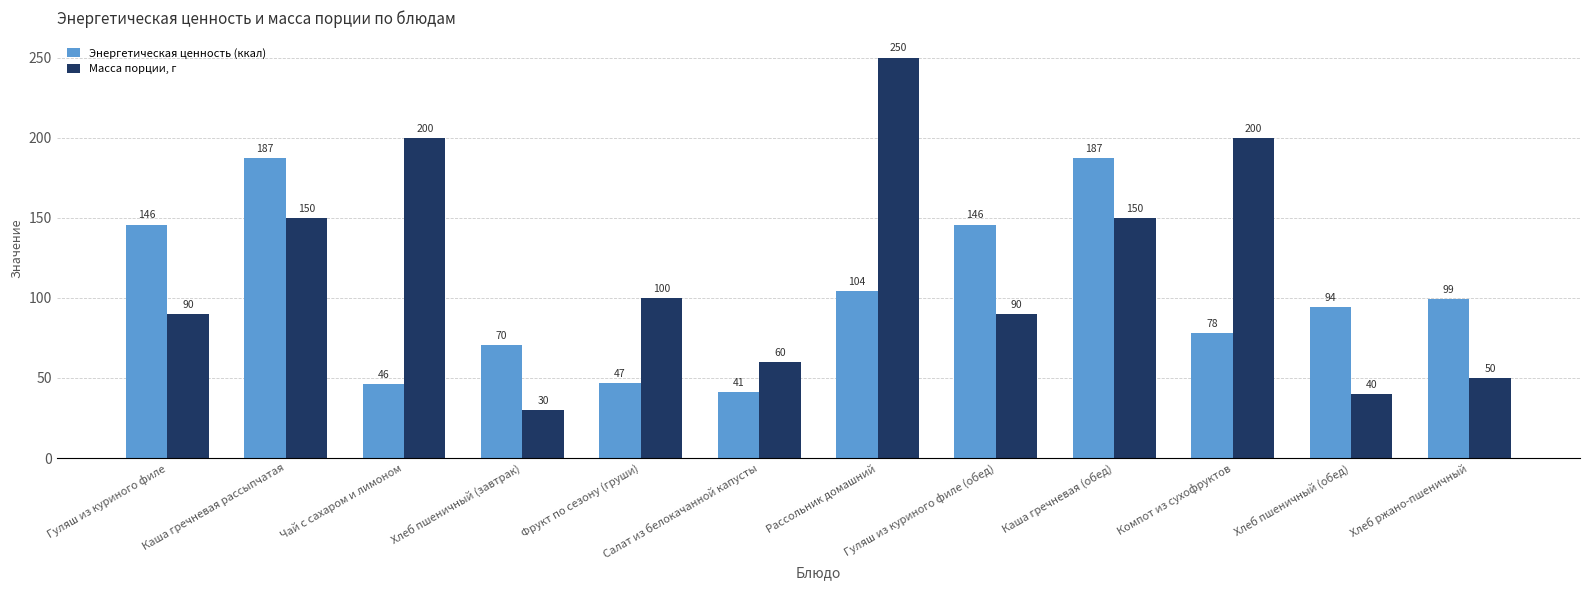

What is the minimum value shown in the chart?

30.0